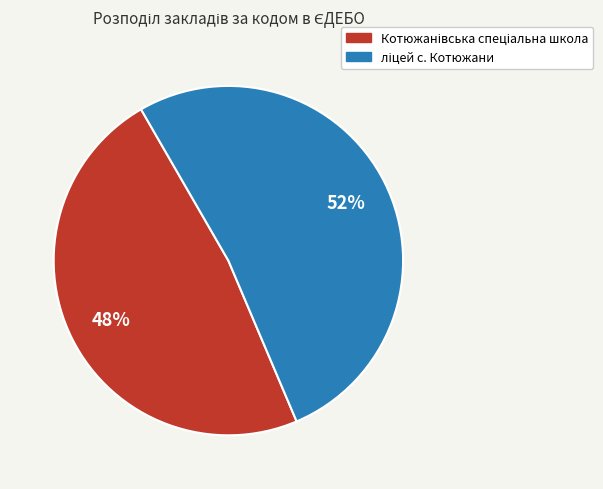

To the nearest percent, what is the average slice percentage?

50%